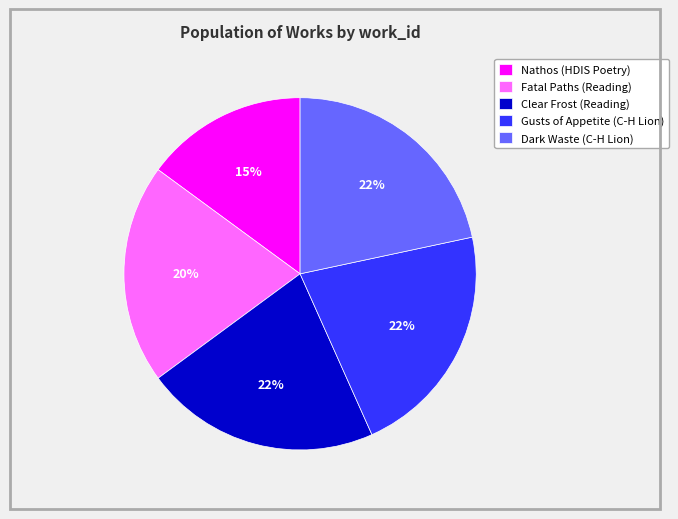

Is the sum of Nathos (HDIS Poetry) and Fatal Paths (Reading) greater than half?

No